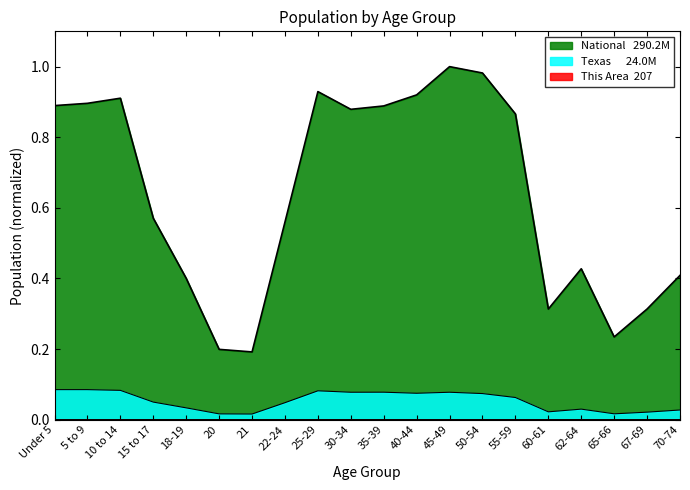

Count the number of data series in this chart.

3